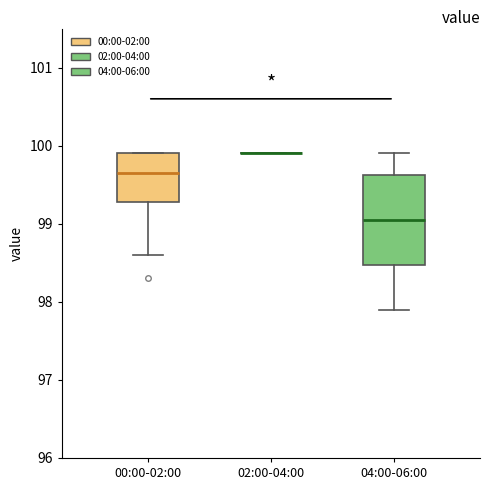

Reading left to right, read every box against the y-axis: the position of its median line, the range the box covers, and the ends of its whiskers. The values are not printed on the chart, so give them approximately, as read against the axis.

00:00-02:00: median 99.7, box 99.3 to 99.9, whiskers 98.6 to 99.9
02:00-04:00: box collapsed to a line at 99.9, whiskers 99.9 to 99.9
04:00-06:00: median 99.1, box 98.5 to 99.6, whiskers 97.9 to 99.9